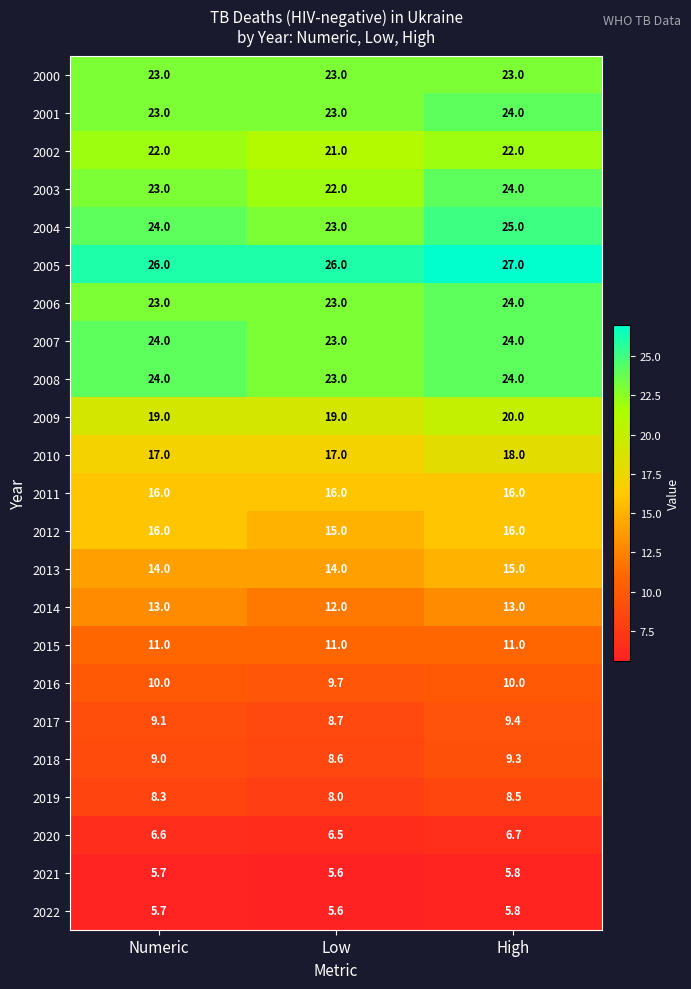

The 2001 series shows 5.3 at Low. True or false?

False